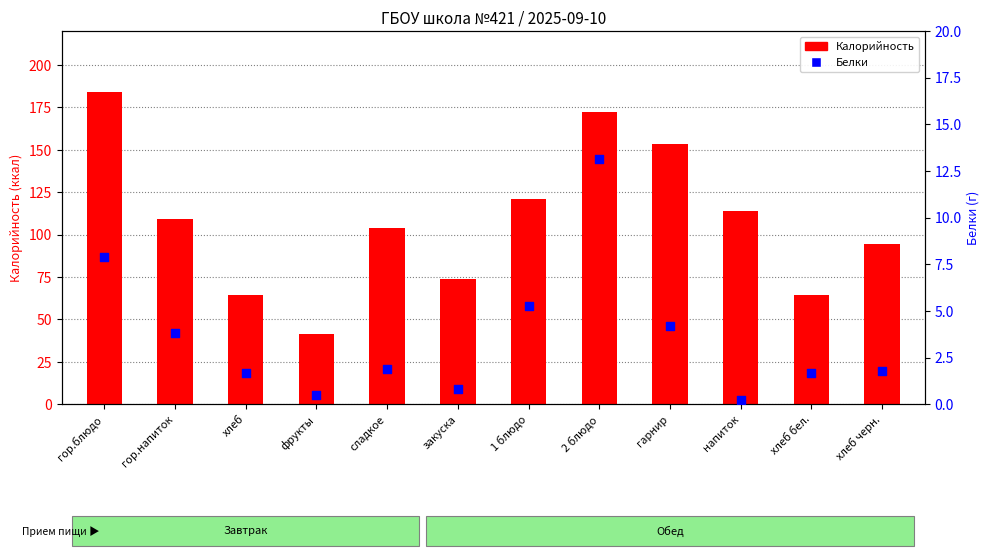

Which series has the widest spread of Y values?

Калорийность